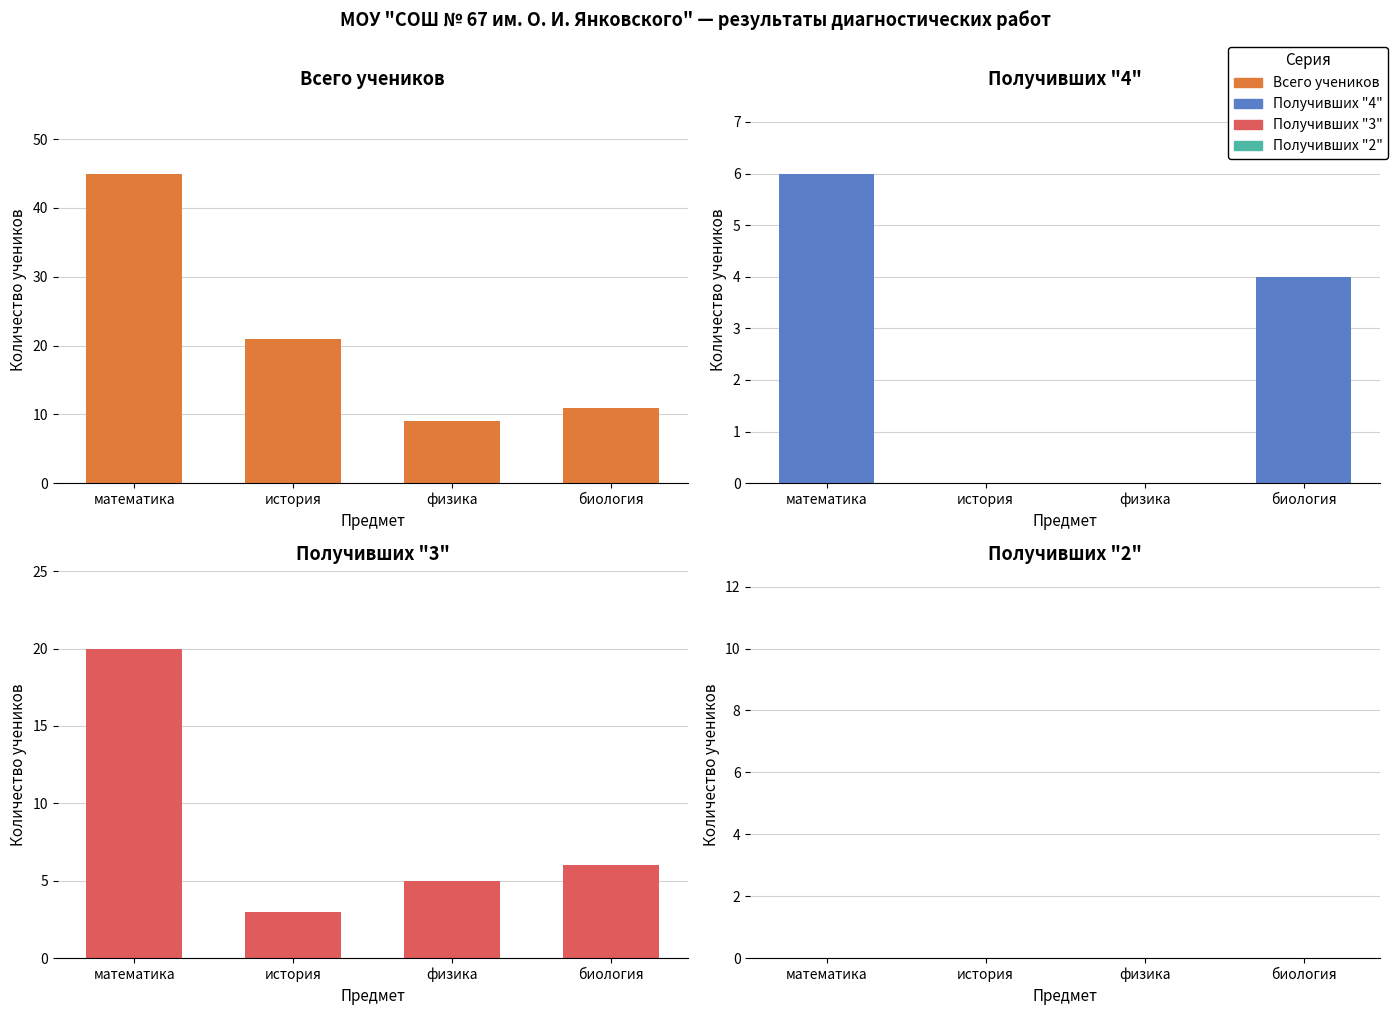

At which category does the chart reach its minimum across all series?

история